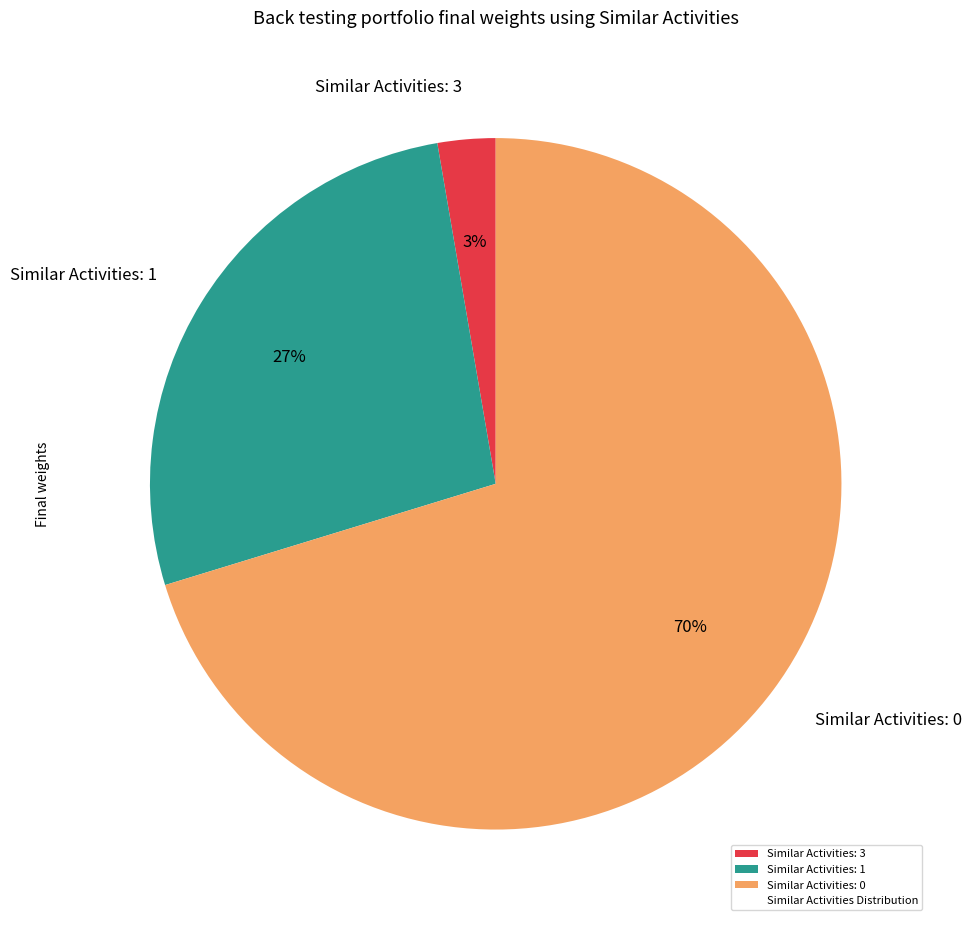

What is the smallest slice in the pie chart?

Similar Activities: 3